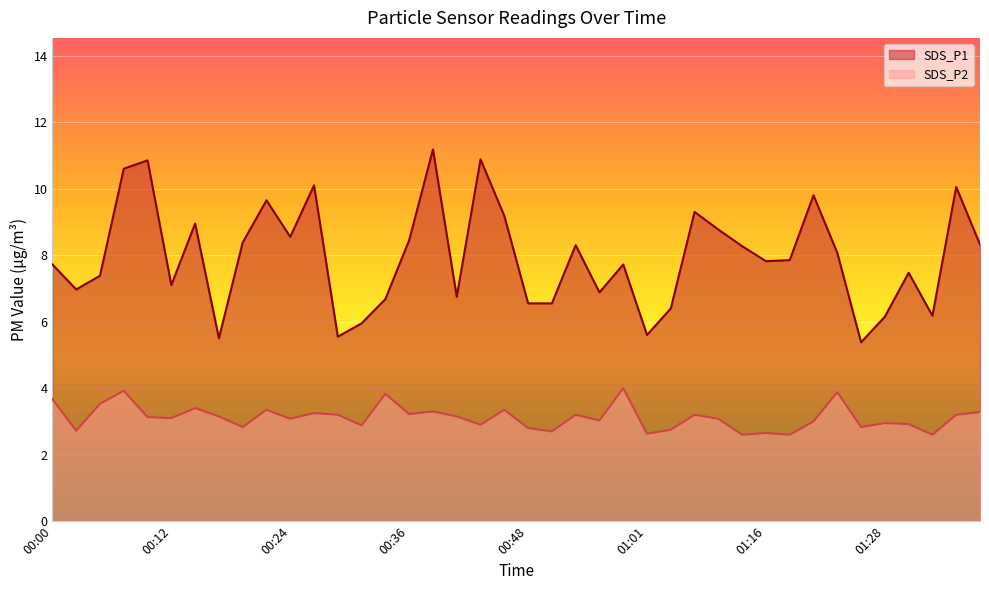

What is the difference between the highest and lowest values at 01:33?

3.6